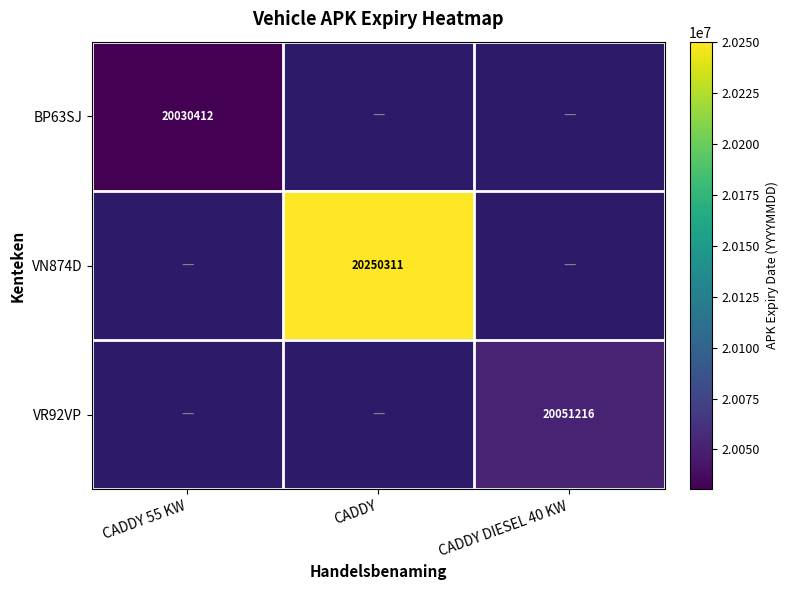

Which has a higher value, CADDY DIESEL 40 KW or CADDY 55 KW?

CADDY 55 KW